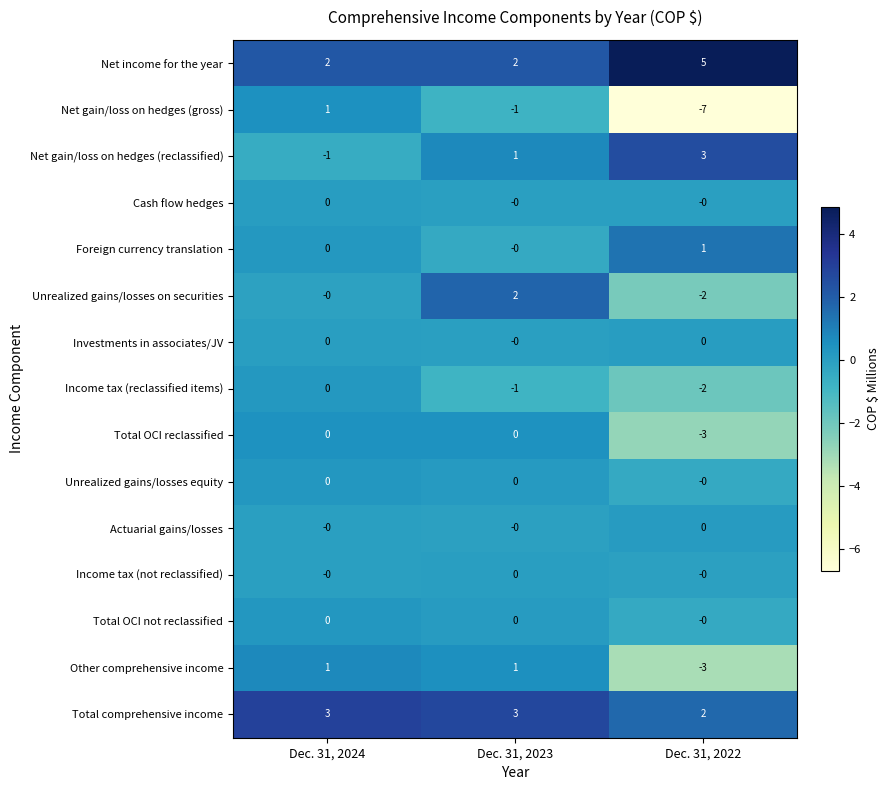

What is the difference between the Net income for the year values at Dec. 31, 2024 and Dec. 31, 2022?

3